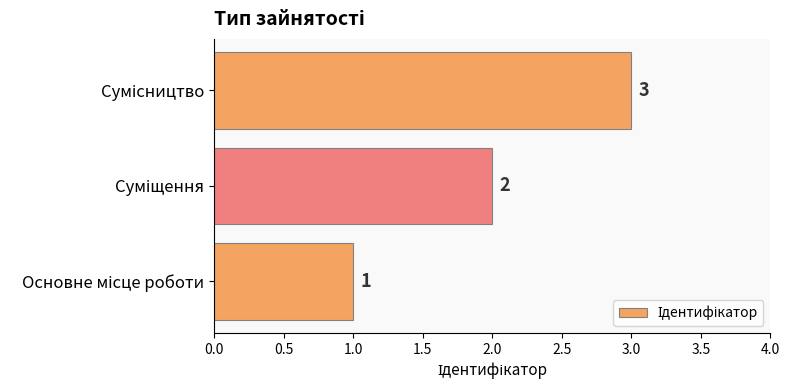

What is the average value?

2